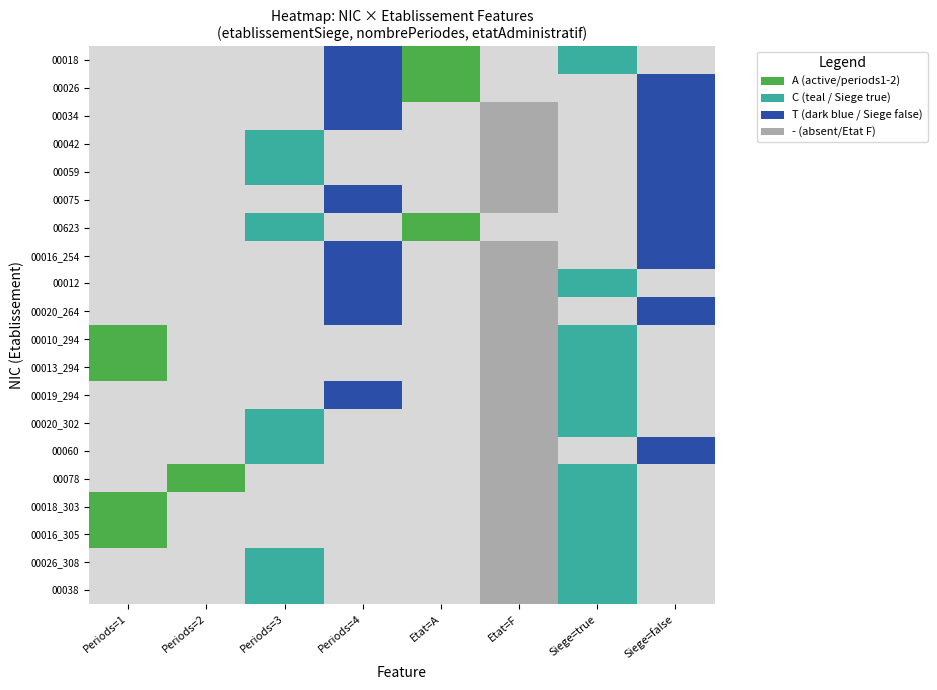

Reading left to right, what are all the values shown in this chart?

00018: true=1	false=0
00026: true=0	false=1
00034: true=0	false=1
00042: true=0	false=1
00059: true=0	false=1
00075: true=0	false=1
00623: true=0	false=1
00016_254: true=0	false=1
00012: true=1	false=0
00020_264: true=0	false=1
00010_294: true=1	false=0
00013_294: true=1	false=0
00019_294: true=1	false=0
00020_302: true=1	false=0
00060: true=0	false=1
00078: true=1	false=0
00018_303: true=1	false=0
00016_305: true=1	false=0
00026_308: true=1	false=0
00038: true=1	false=0